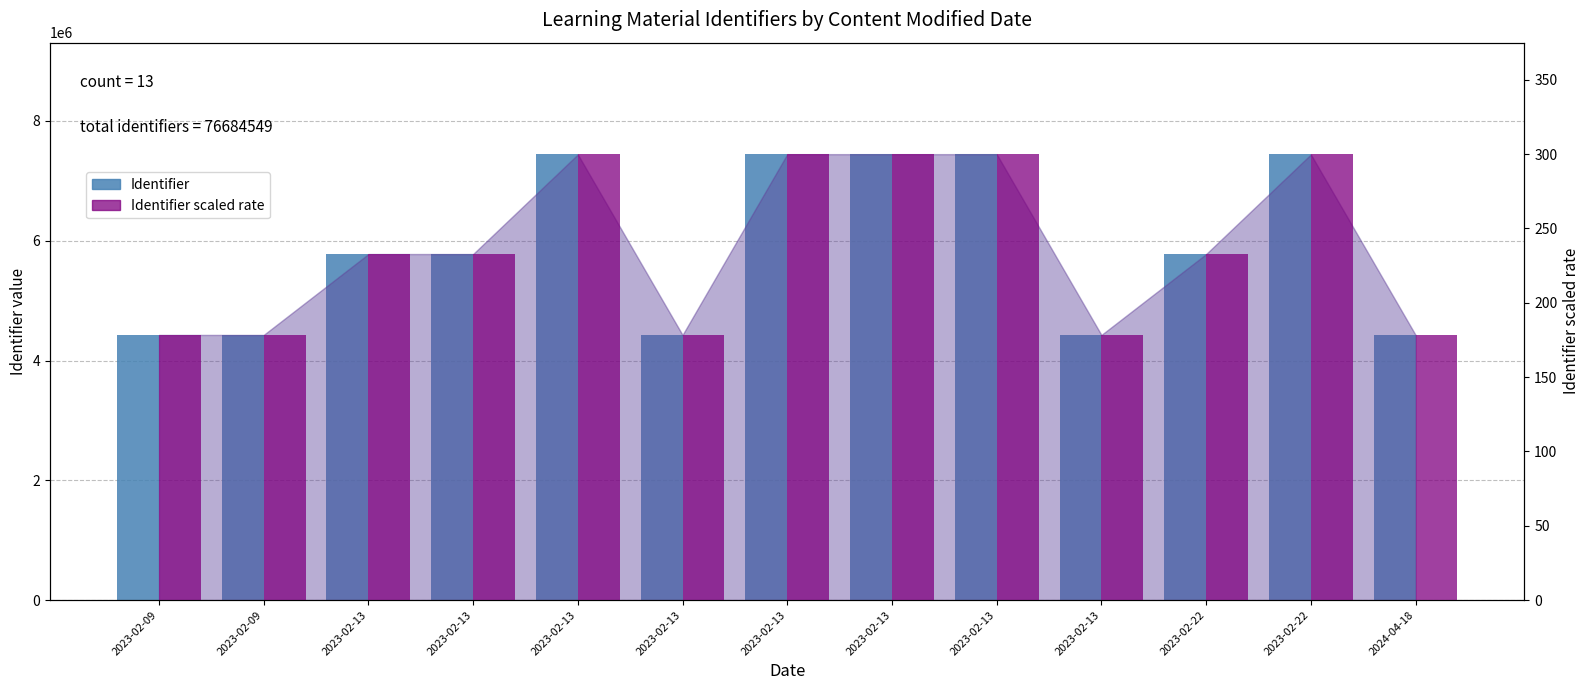

How many data points in Identifier are above 5777547?

6